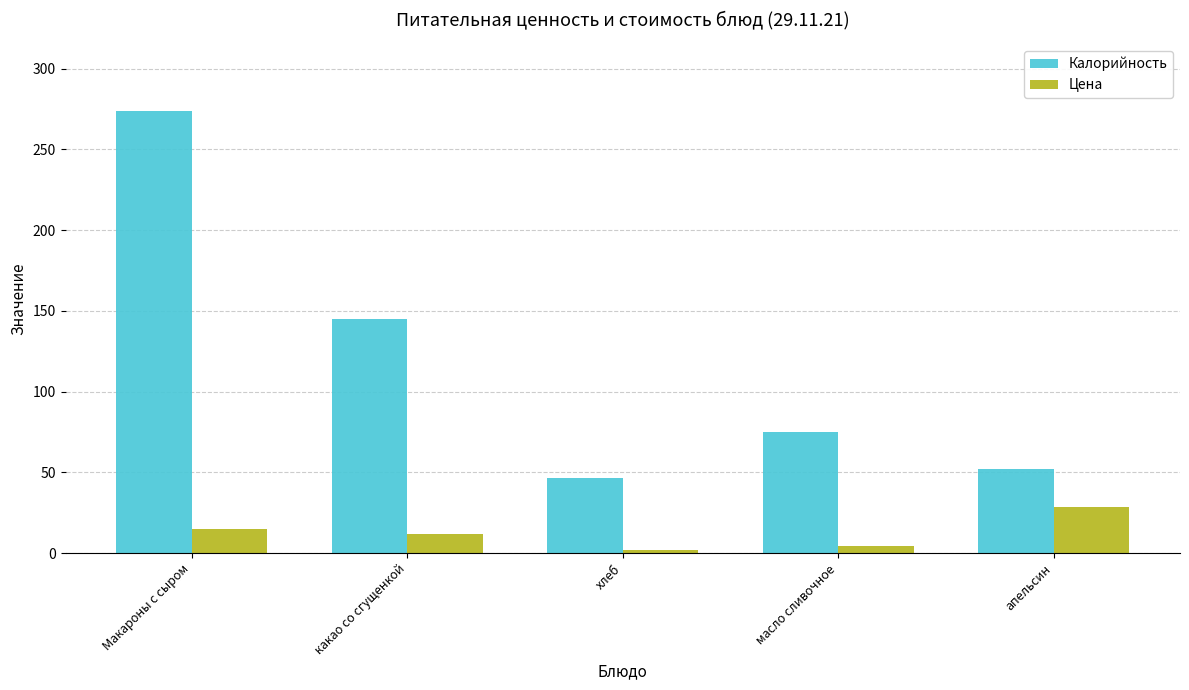

The value of Калорийность at масло сливочное is 19.7. True or false?

False